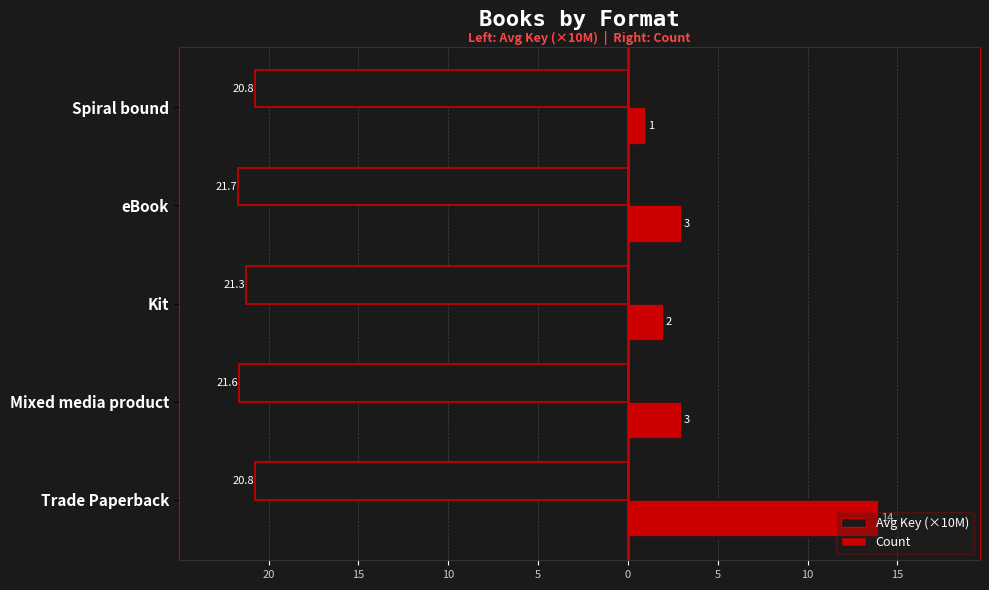

What is the maximum value shown in the chart?

14.0